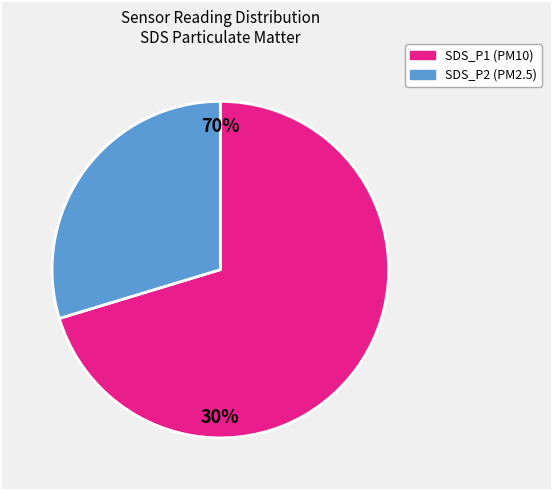

To the nearest percent, what portion does SDS_P2 represent?

30%